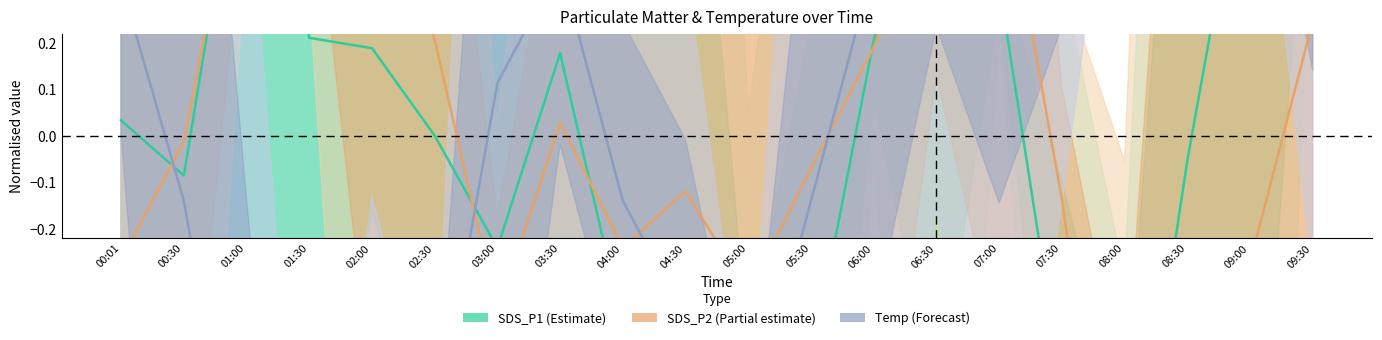

What is the highest value of the Temp (Forecast) series?

0.9